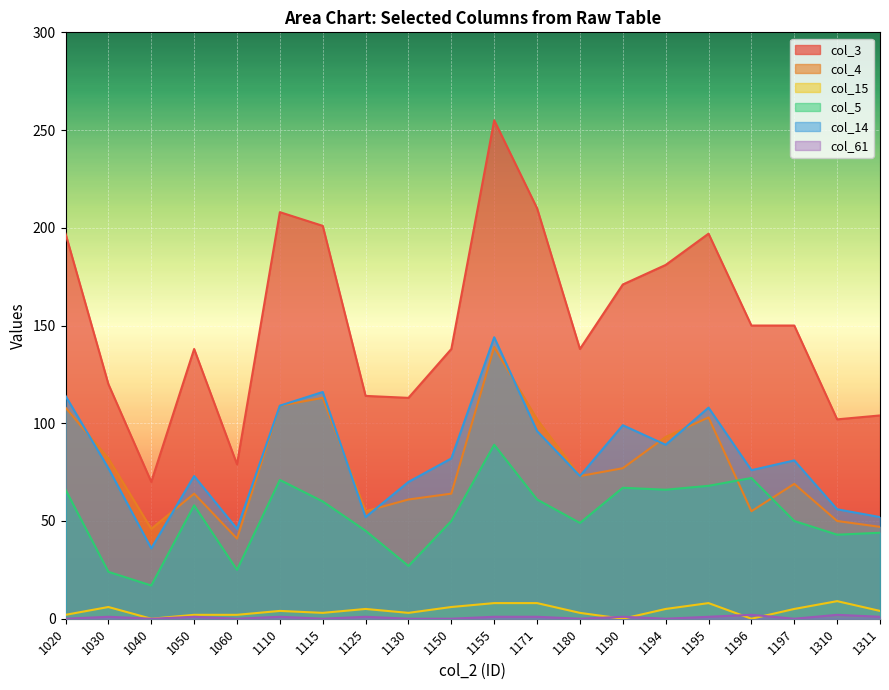

Between 1115 and 1194, which is larger?

1115